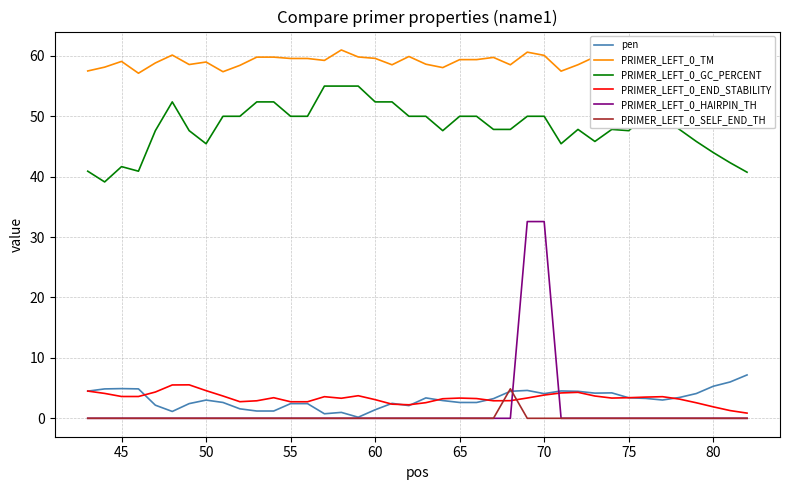

At how many categories does at least one series exceed 39?

40